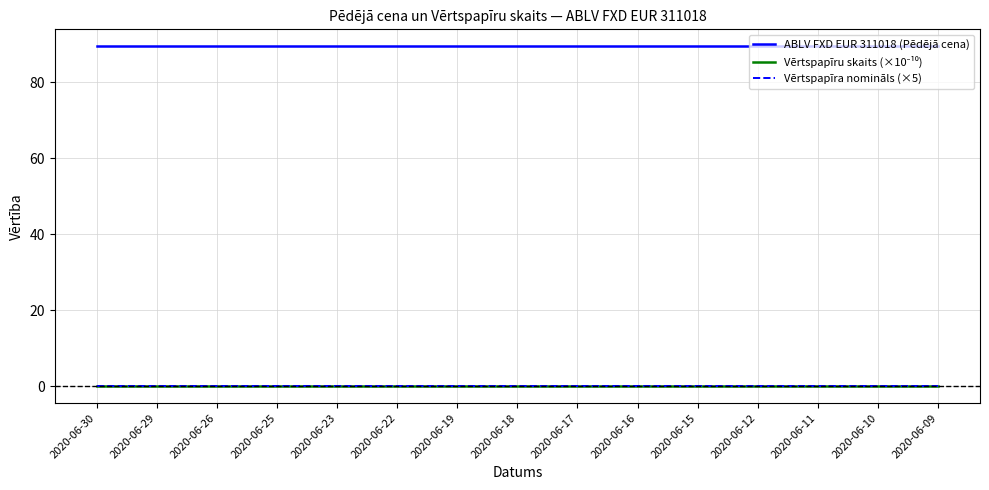

Which series has the largest total across all categories?

ABLV FXD EUR 311018 (Pēdējā cena)